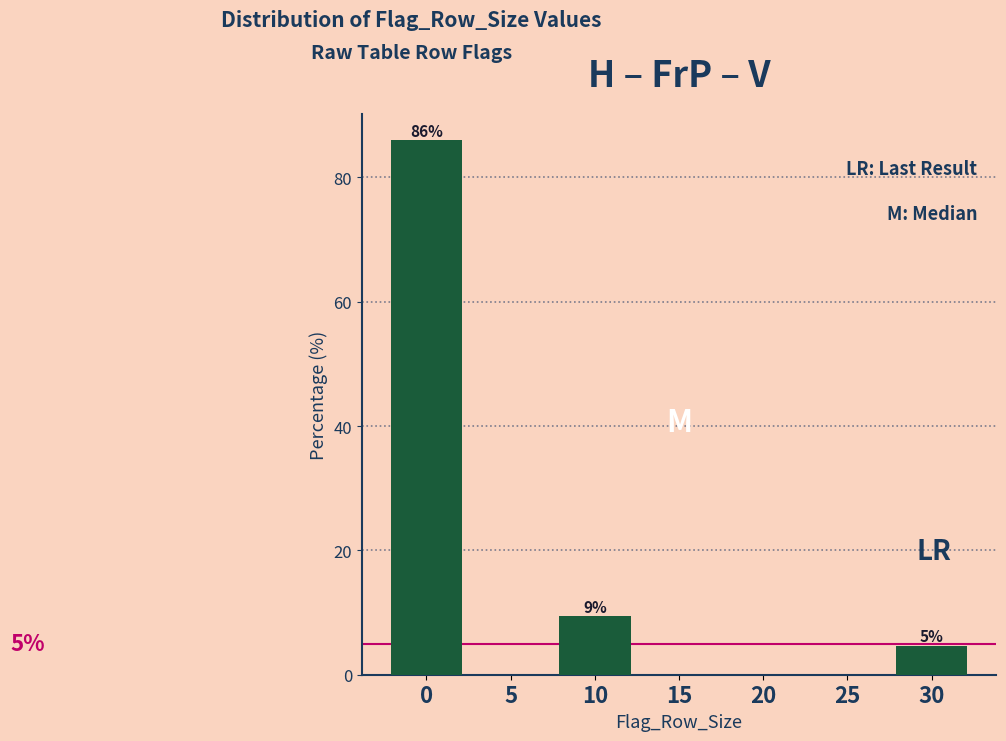

Reading left to right, what are all the values shown in this chart?

0=85.9	5=0.0	10=9.4	15=0.0	20=0.0	25=0.0	30=4.7